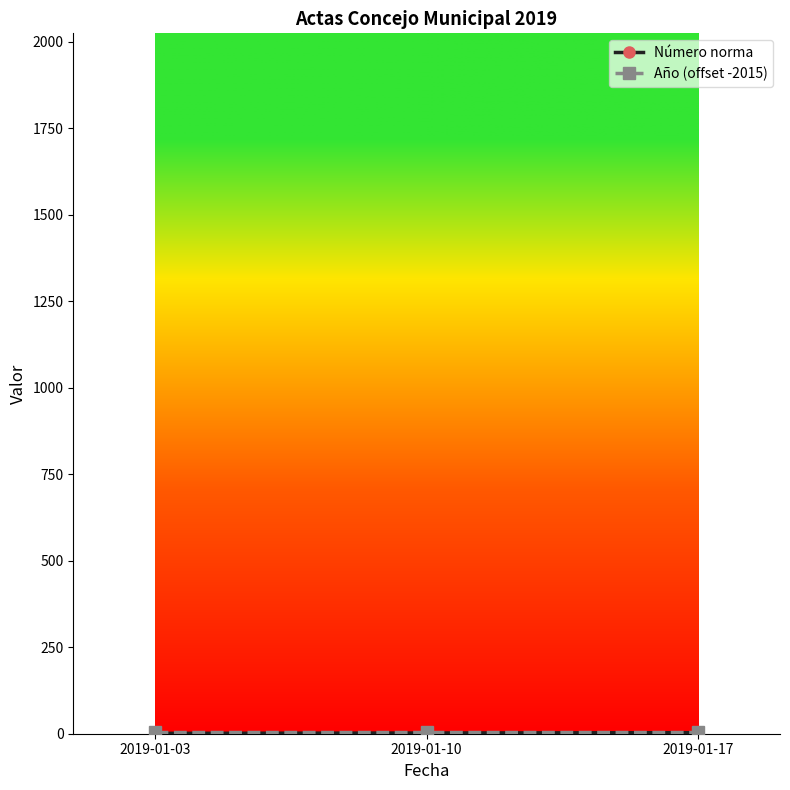

What is the highest value of the Número norma series?

3